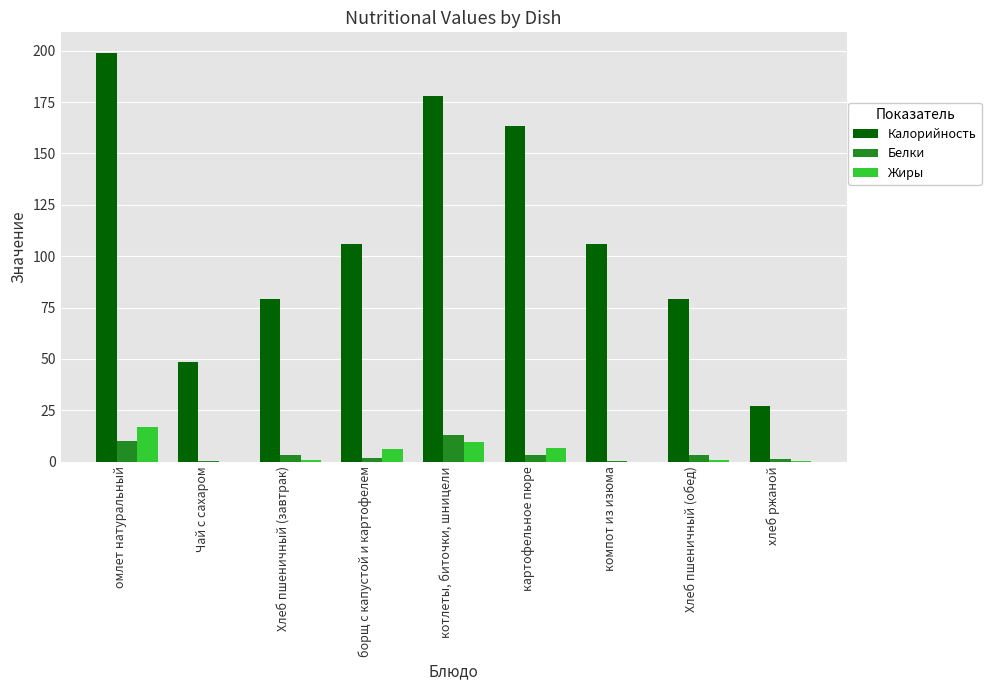

What is the sum of all Калорийность values?

985.6